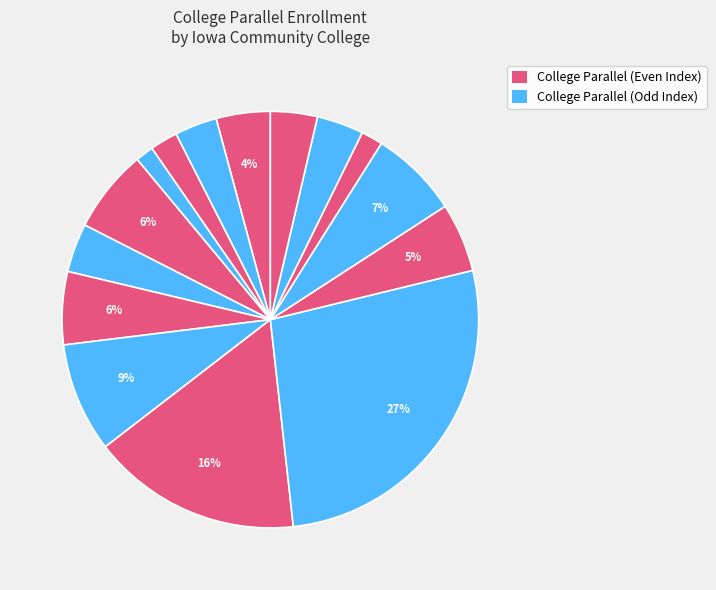

Count the number of slices in the pie.

15